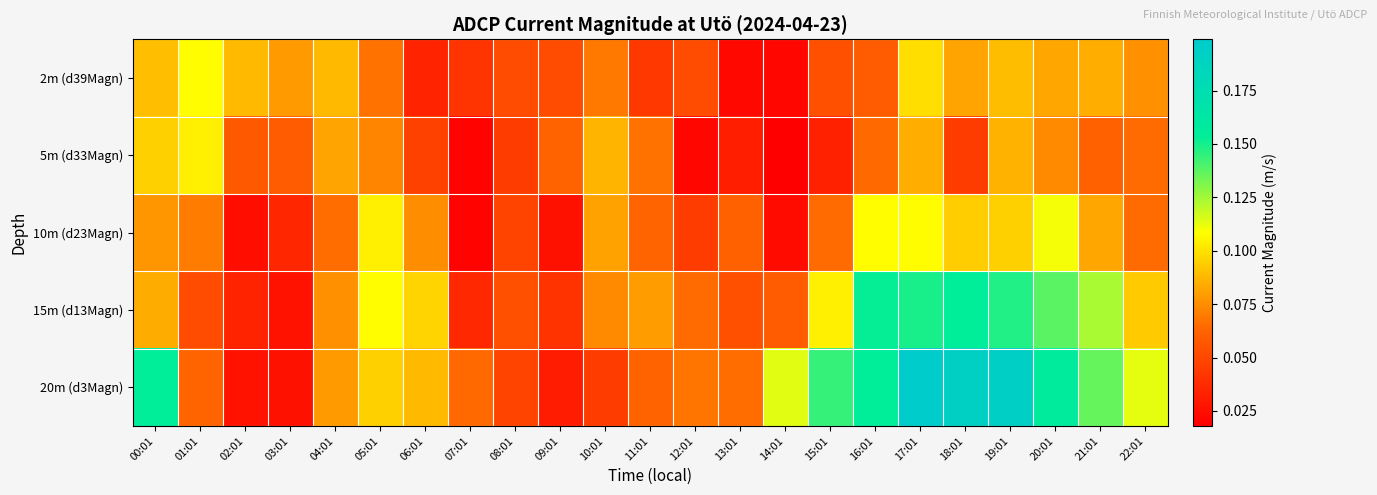

What is the greatest value displayed?

0.2